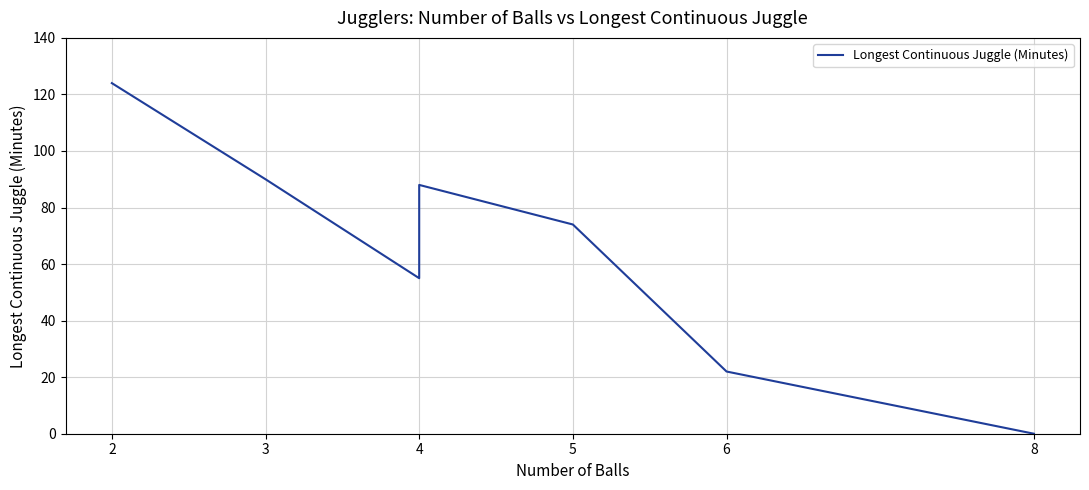

What is the average value?

65